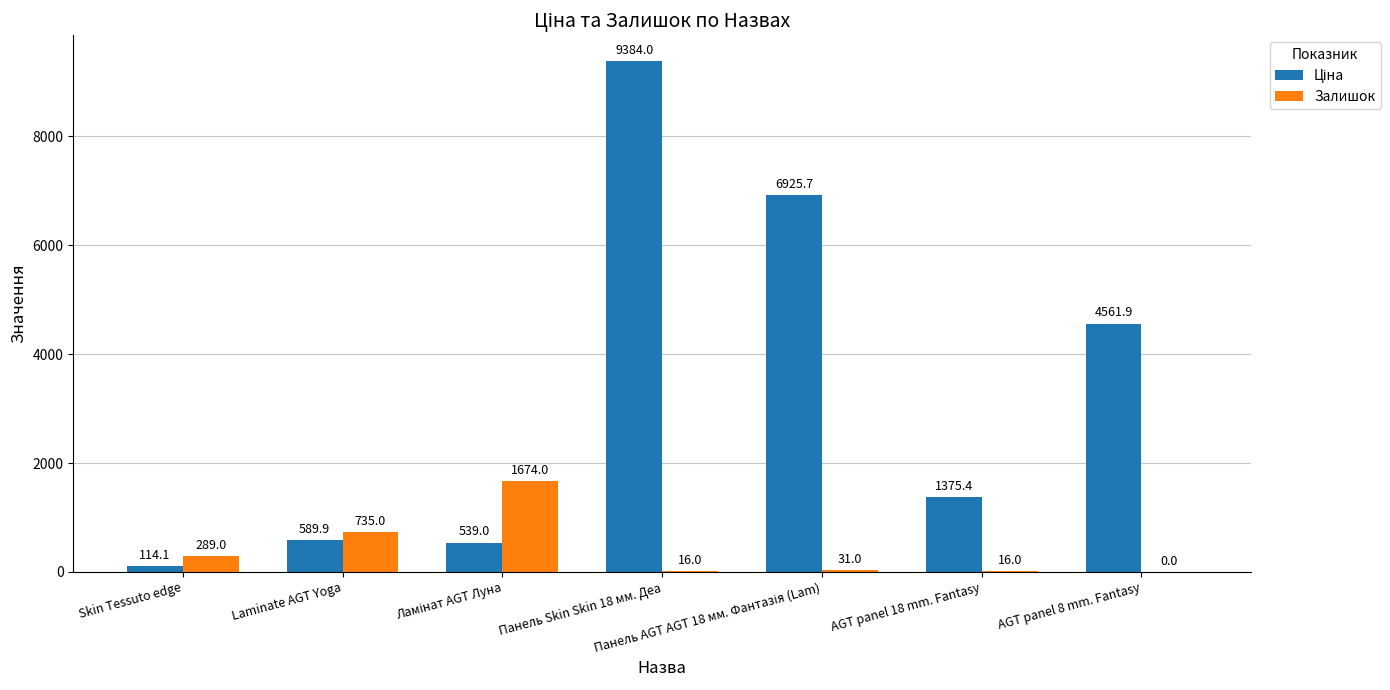

The Залишок series shows 289.0 at Skin Tessuto edge. True or false?

True